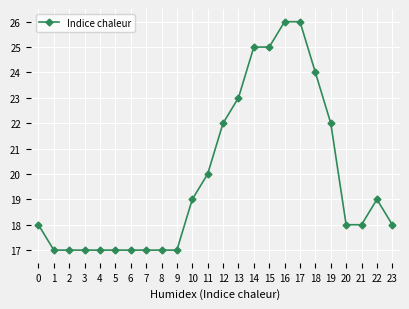

Count the number of data series in this chart.

1